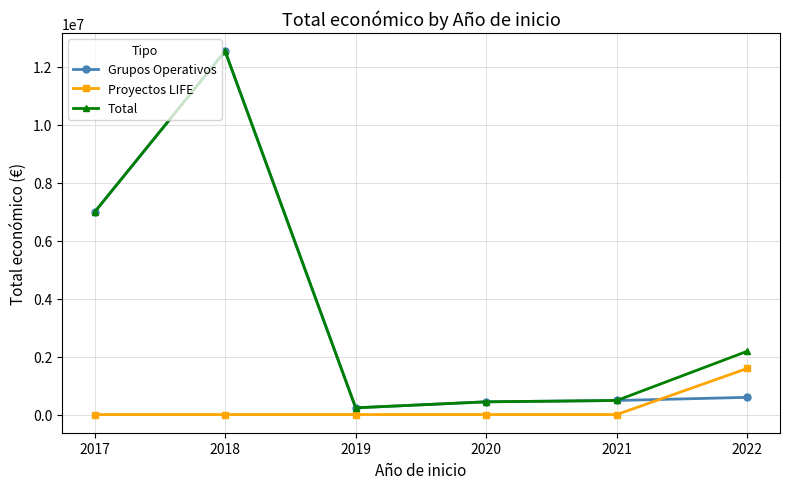

What is the highest value of the Total series?

12542288